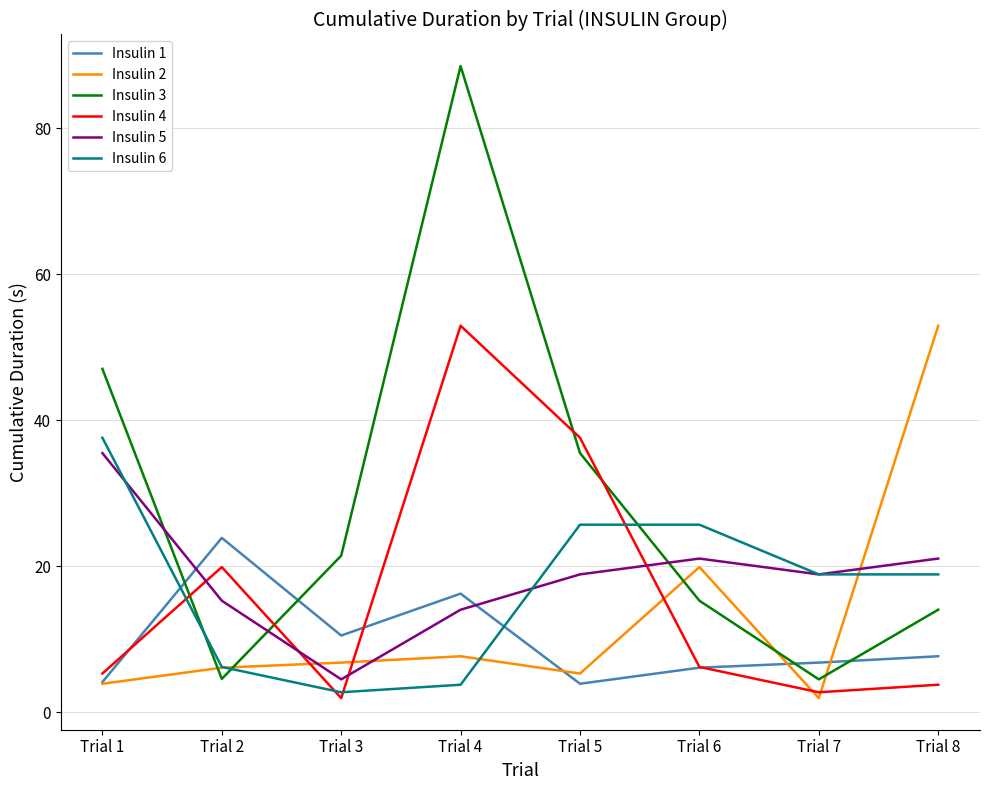

Between Trial 3 and Trial 5, which series saw the biggest shift?

Insulin 4